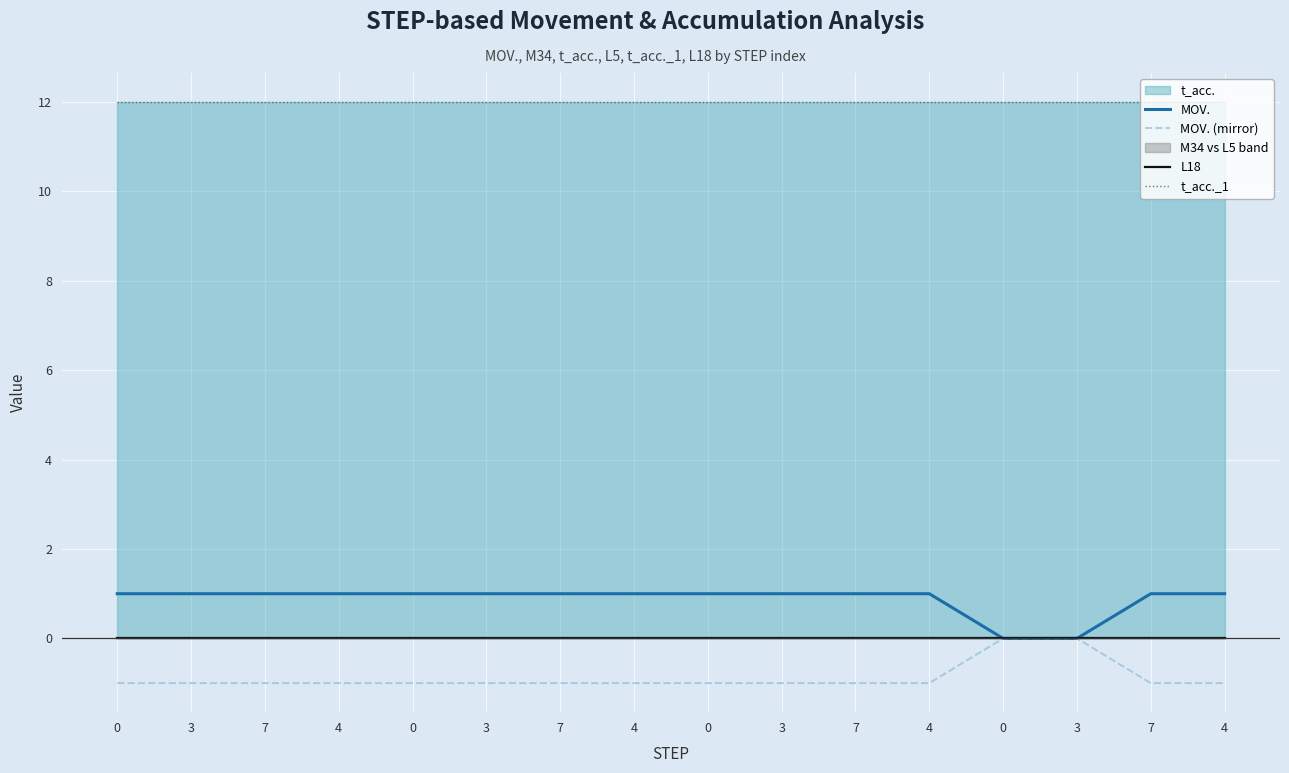

What is the label of the 16th point from the left?

4